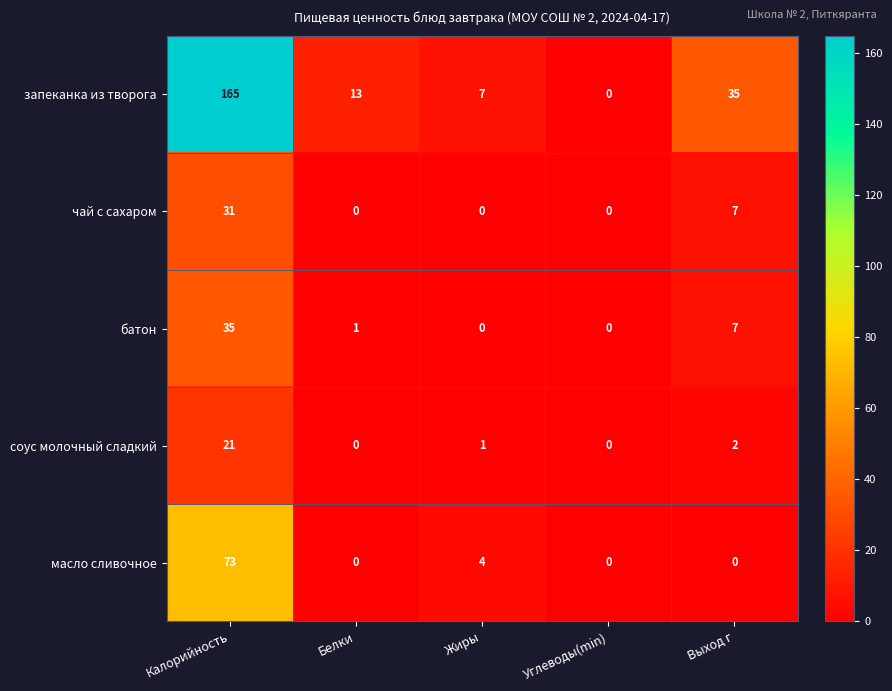

What is the total value across all series at Жиры?

12